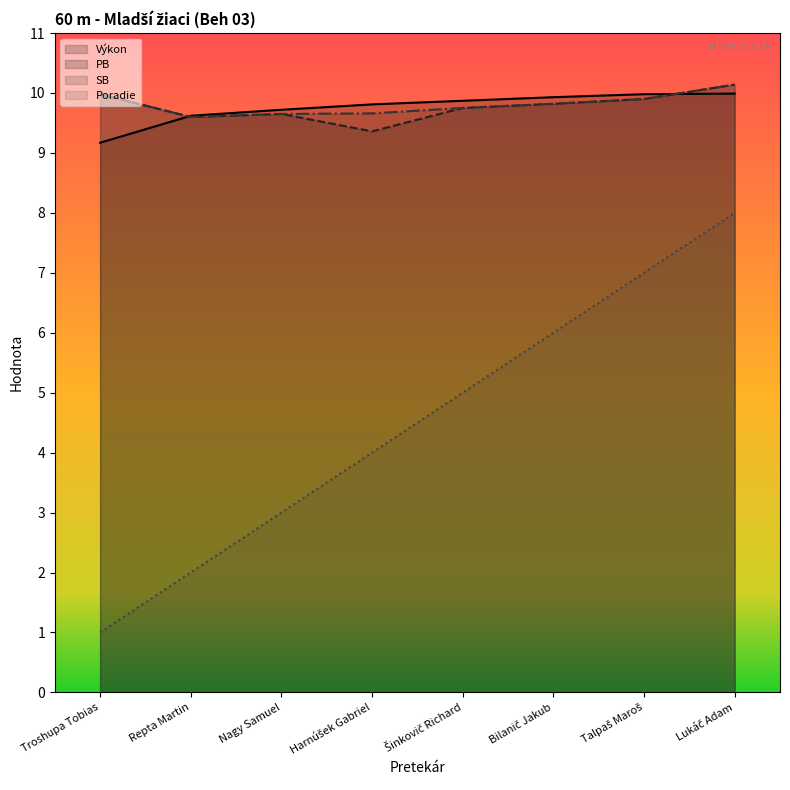

Reading left to right, list all the values displayed in this chart.

Poradie: 1.0	2.0	3.0	4.0	5.0	6.0	7.0	8.0
Výkon: 9.2	9.6	9.7	9.8	9.9	9.9	10.0	10.0
PB: 10.0	9.6	9.7	9.4	9.8	9.8	9.9	10.1
SB: 10.0	9.6	9.7	9.7	9.8	9.8	9.9	10.1